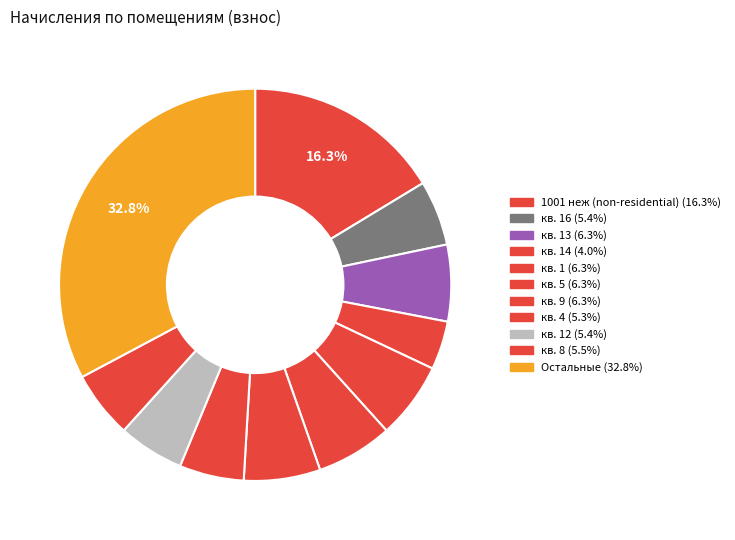

Count the number of slices in the pie.

11